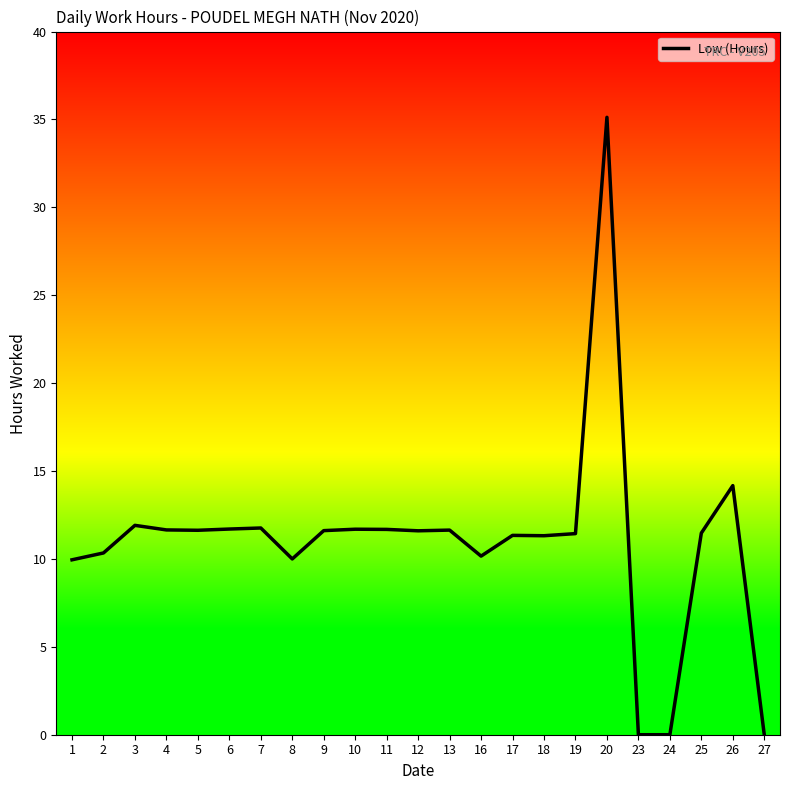

What is the ratio of the value at 17 to the value at 19?

1.0